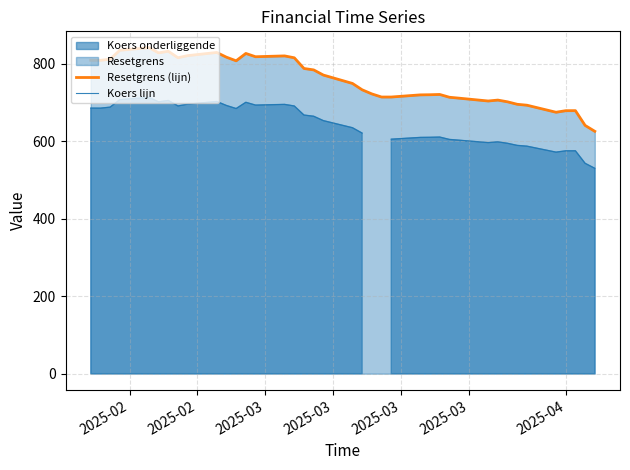

What is the highest value of the Resetgrens (lijn) series?

841.3